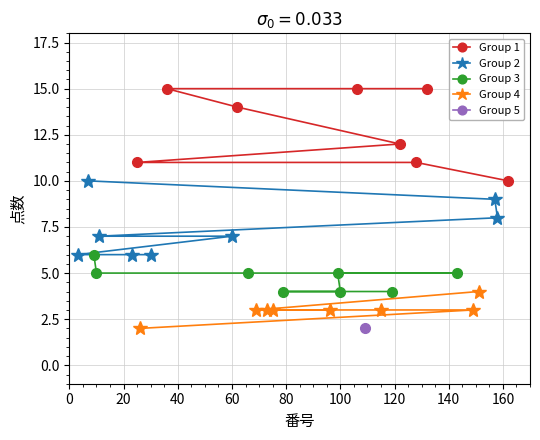

What is the highest value of the Group 1 series?

15